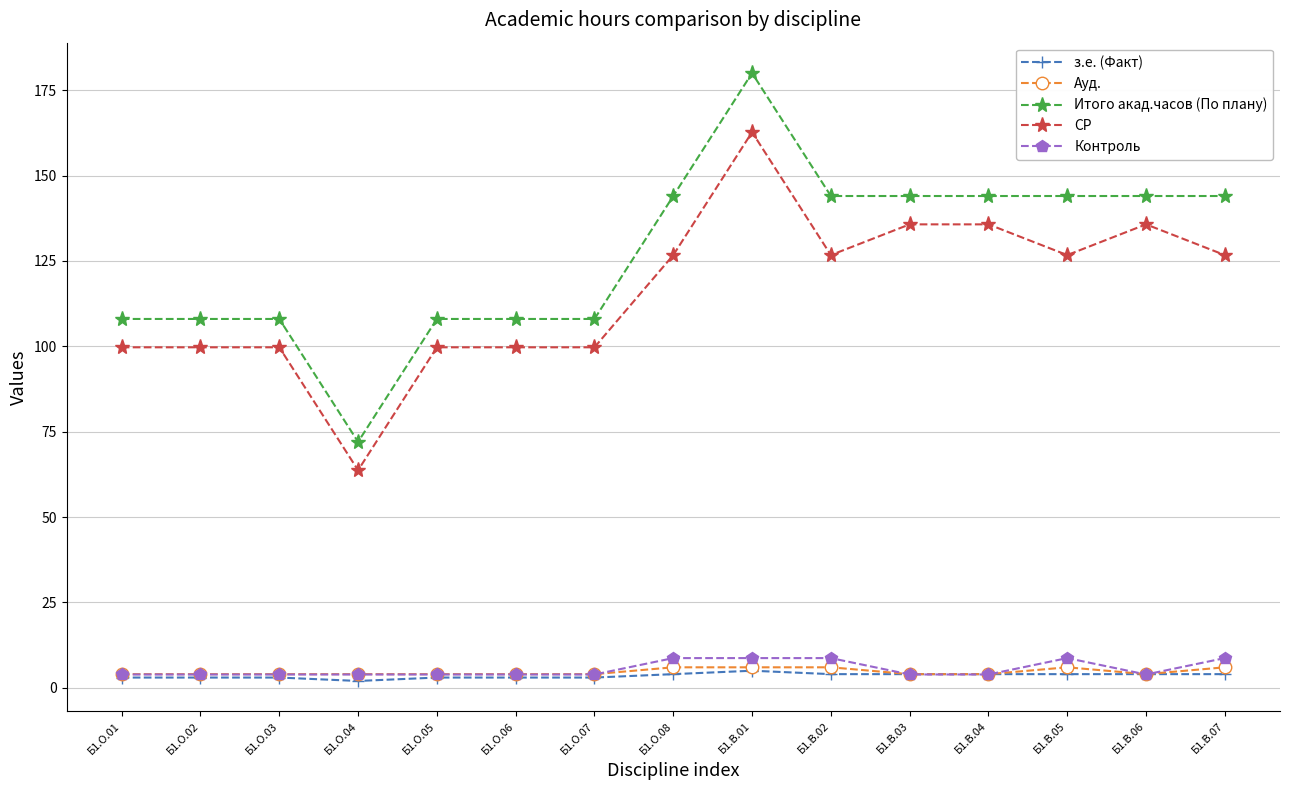

Which series has the largest total across all categories?

Итого акад.часов (По плану)